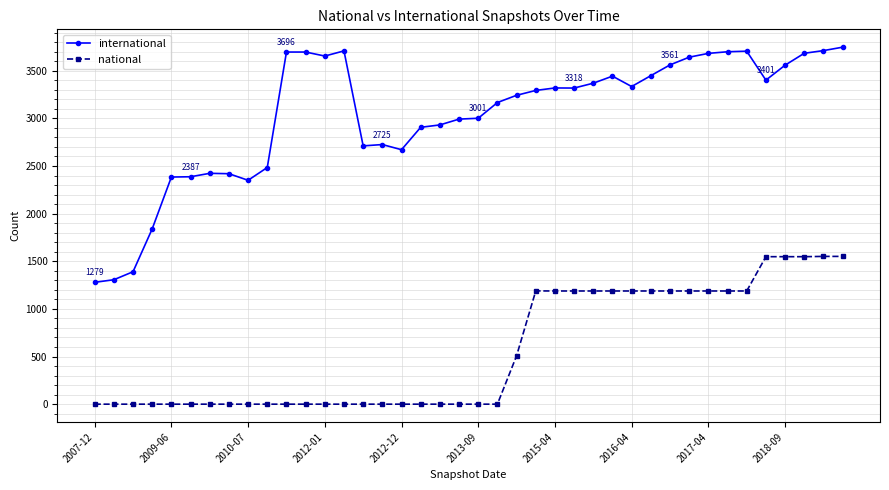

What is the sum of all national values?

22511